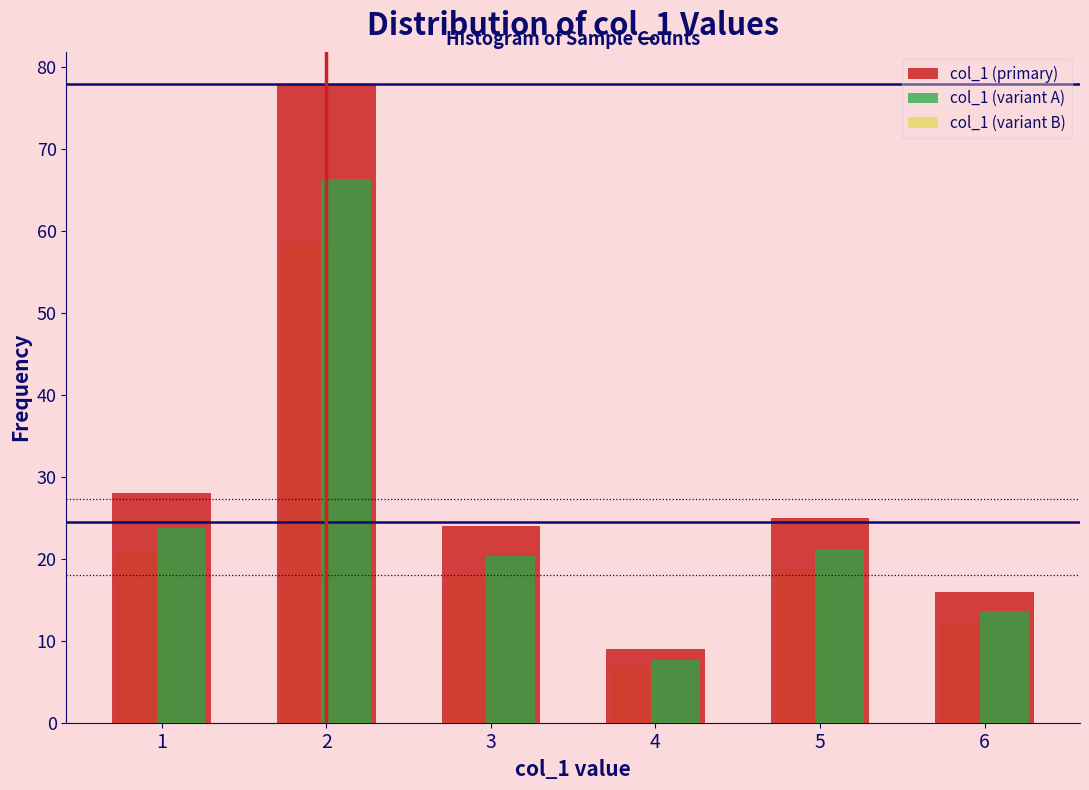

In the col_1 (variant B) series, which range on the x-axis has the tallest bar?

1.5 to 2.5